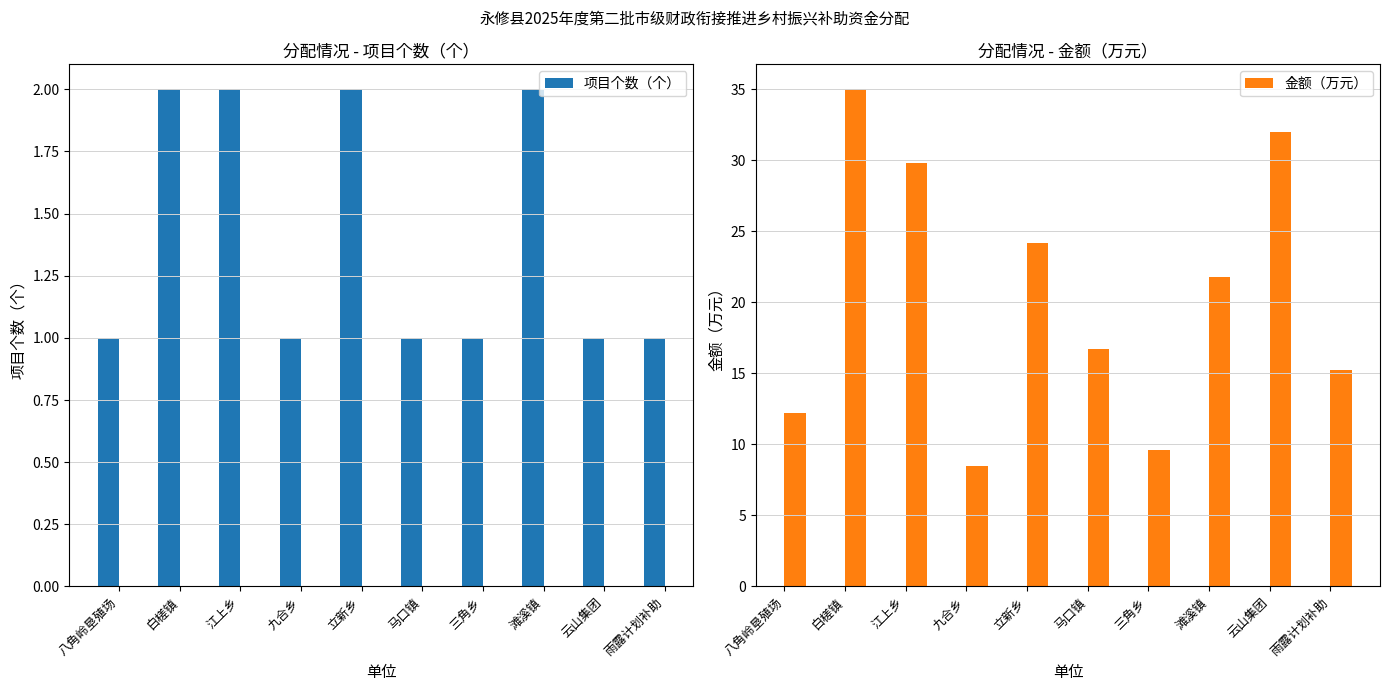

Between 三角乡 and 云山集团, which series saw the biggest shift?

金额（万元）